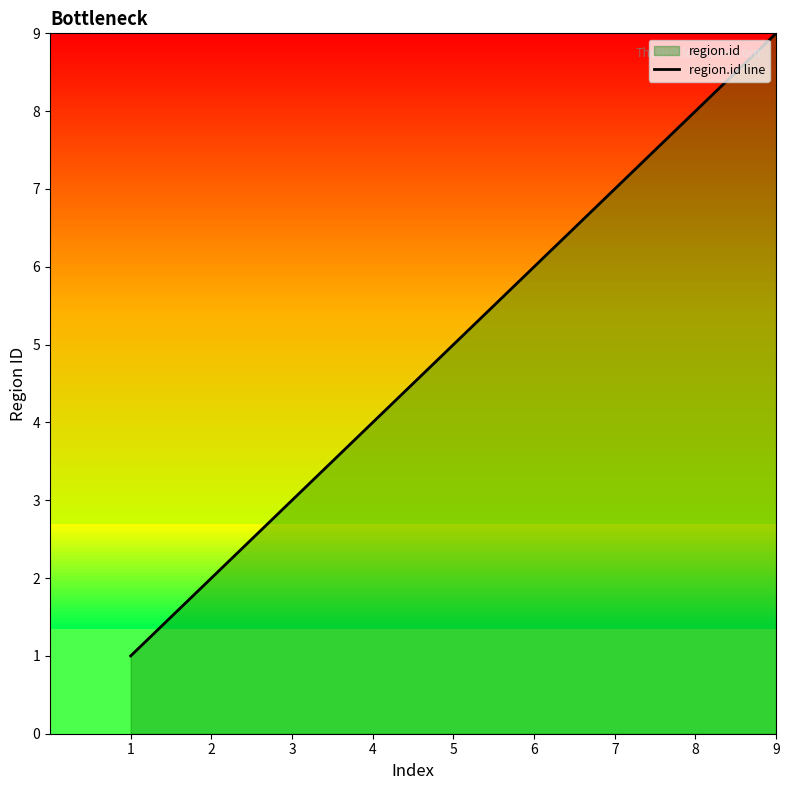

True or false: there are more than 2 points higher than both neighbors.

False